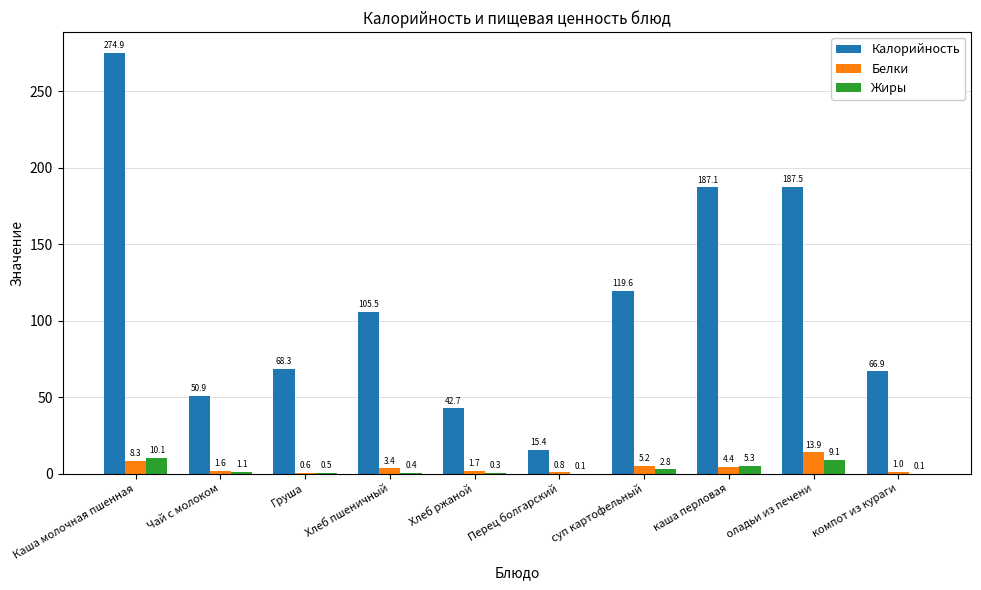

What is the sum of the Калорийность values at оладьи из печени and Груша?

255.8